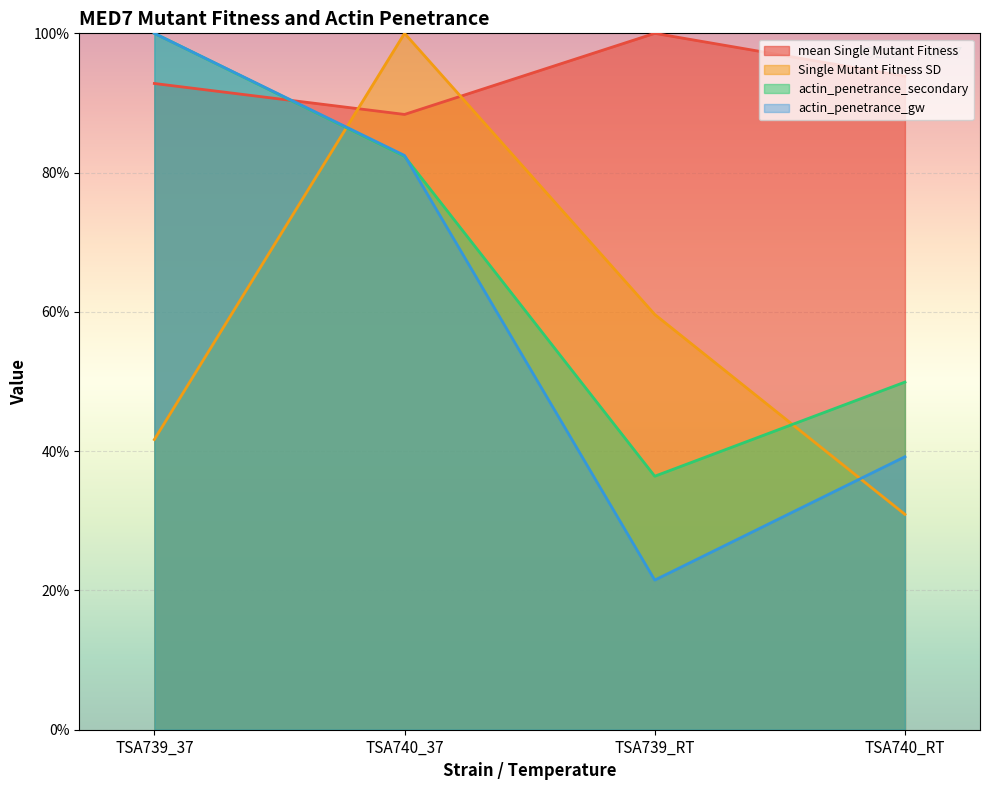

How many interior local peaks does the Single Mutant Fitness SD series have?

1